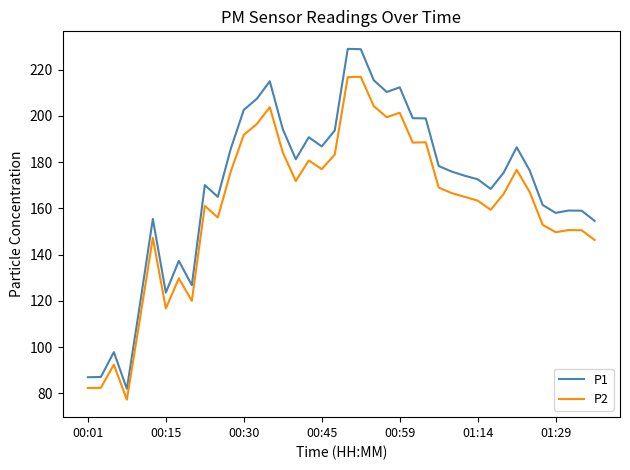

How many lines are shown in the chart?

2